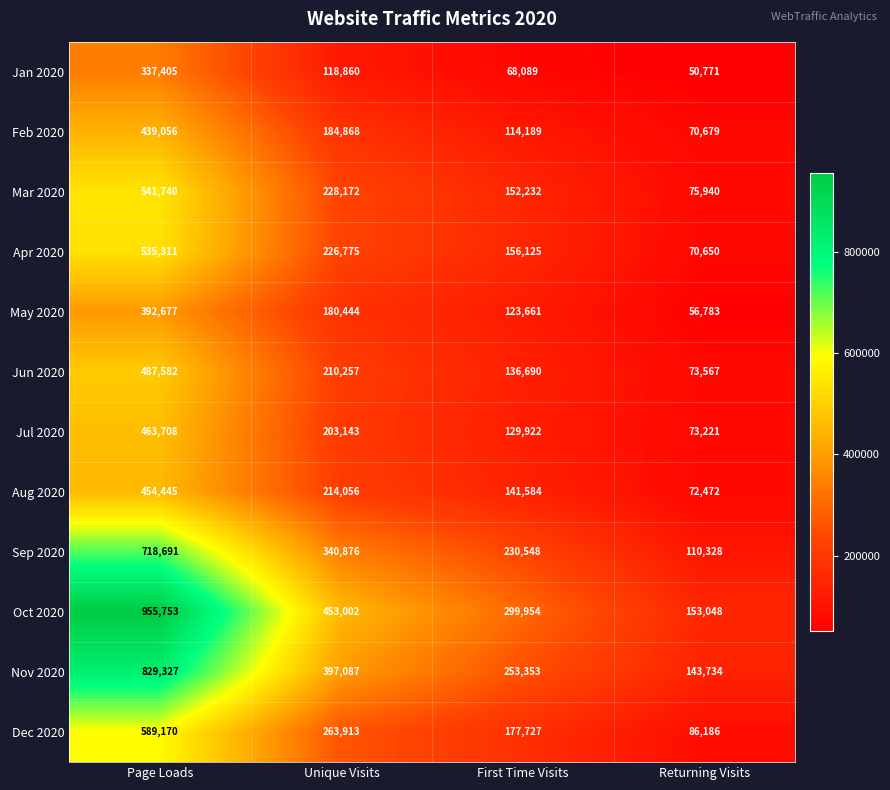

At which category is the sum across all series the highest?

Page Loads